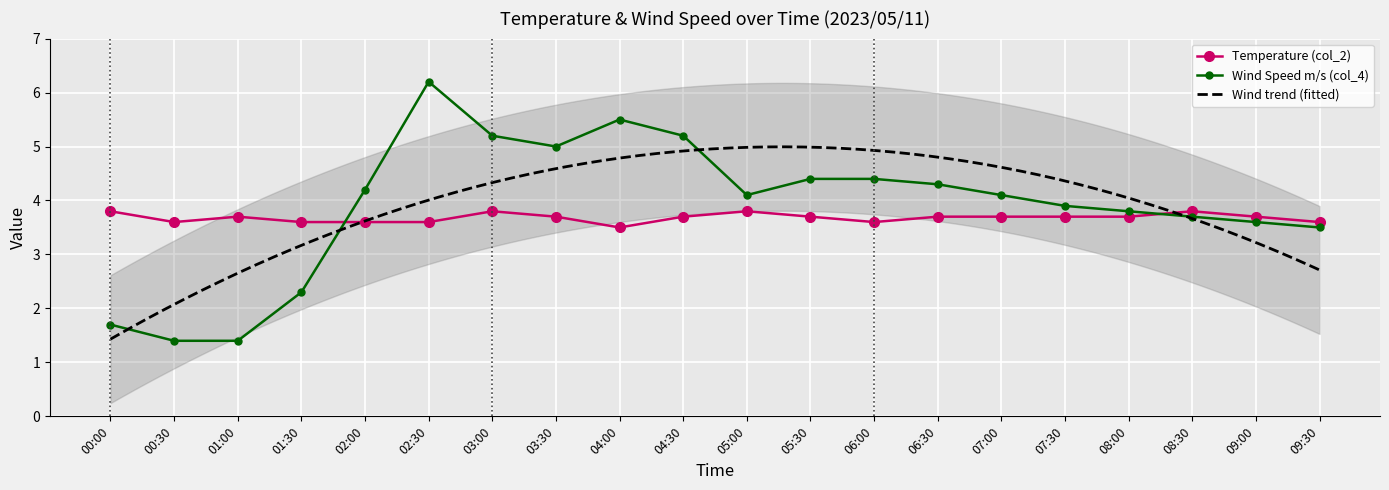

What is the value of the Temperature (col_2) point at the 14th from the left?

3.7